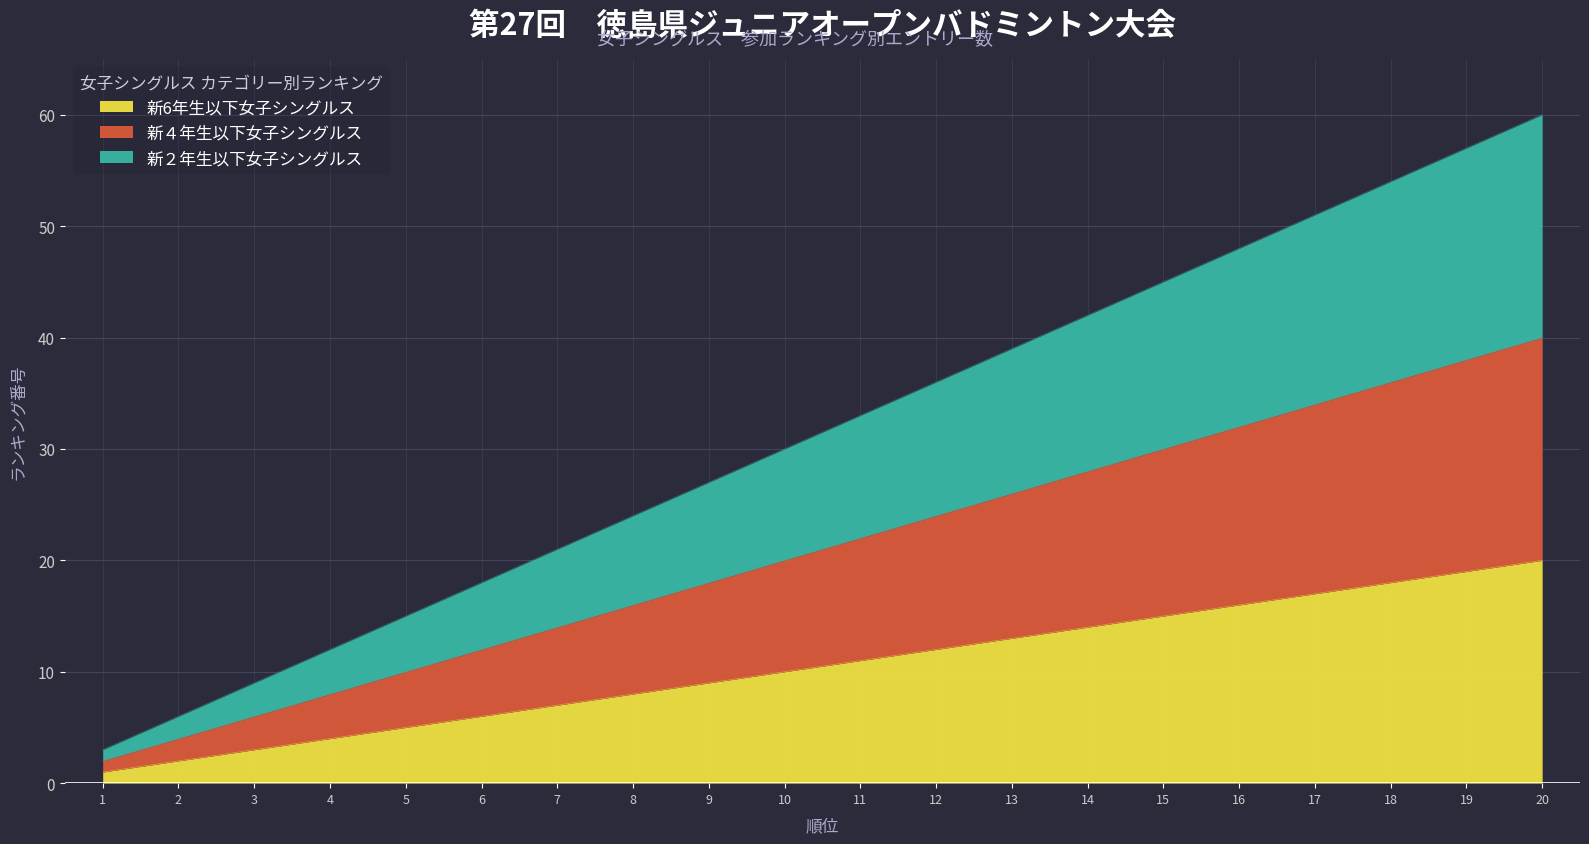

Is it true that 新6年生以下女子シングルス equals 15 at 15?

True